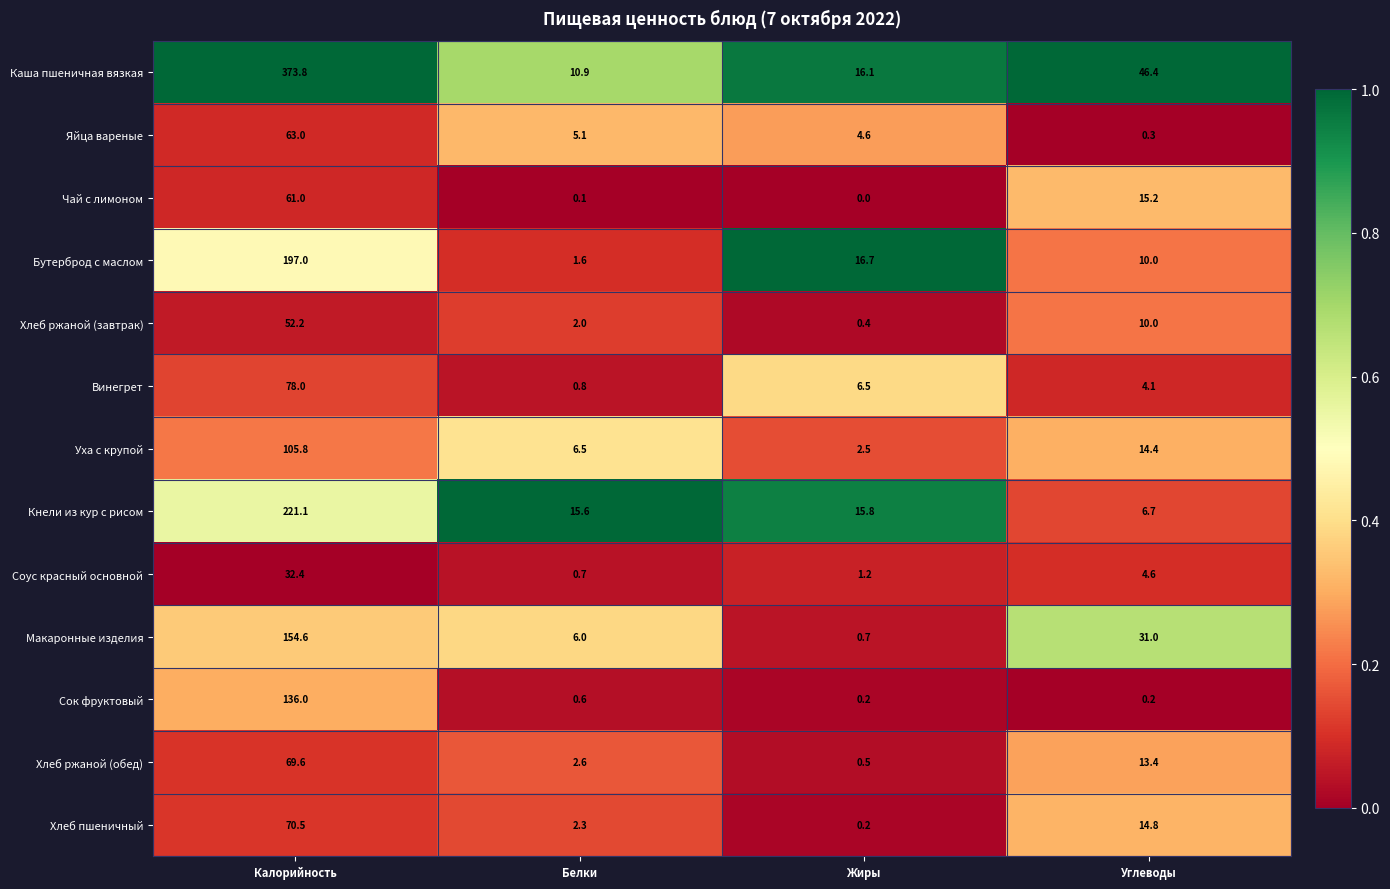

Which series has the widest spread of values?

Каша пшеничная вязкая